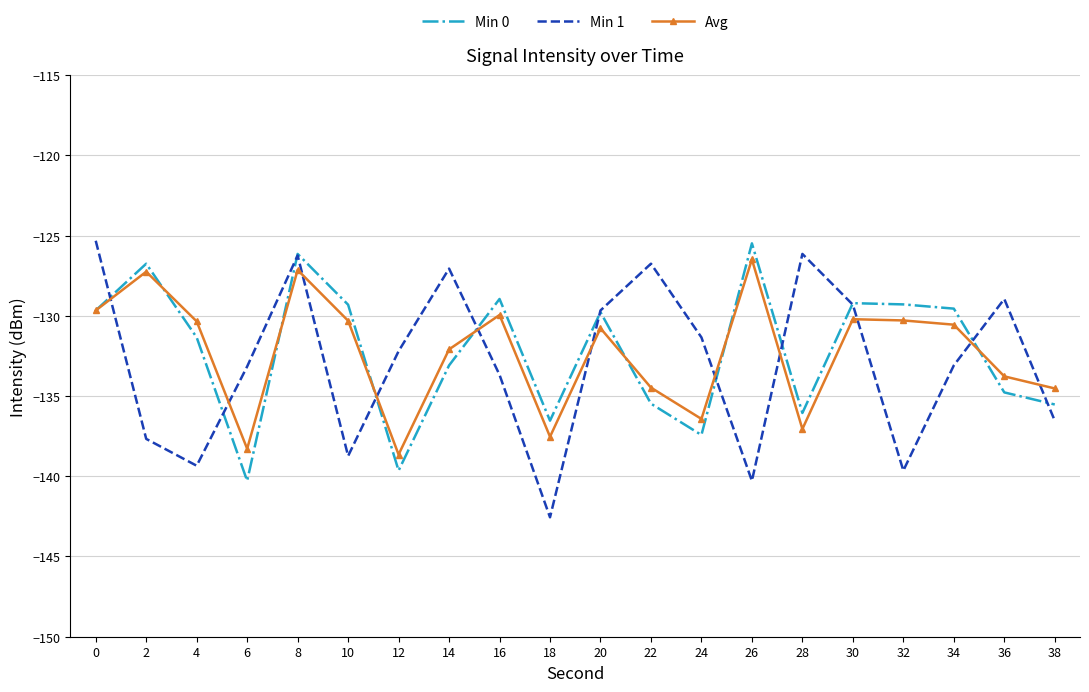

At which category does Min 0 reach its first local valley?

6